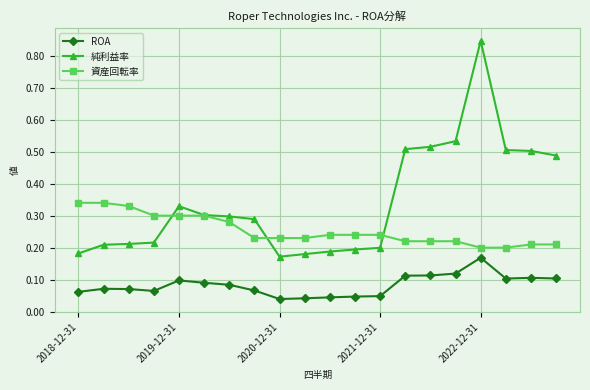

How many 資産回転率 values are between 0 and 1?

20